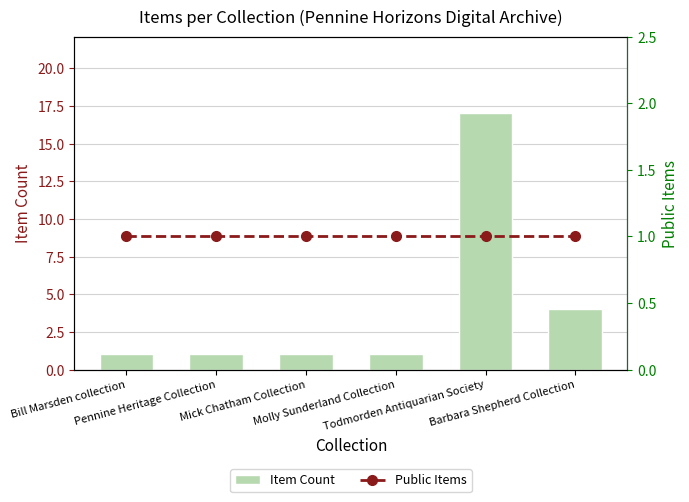

Which category has the highest value in the Public Items series?

Bill Marsden collection